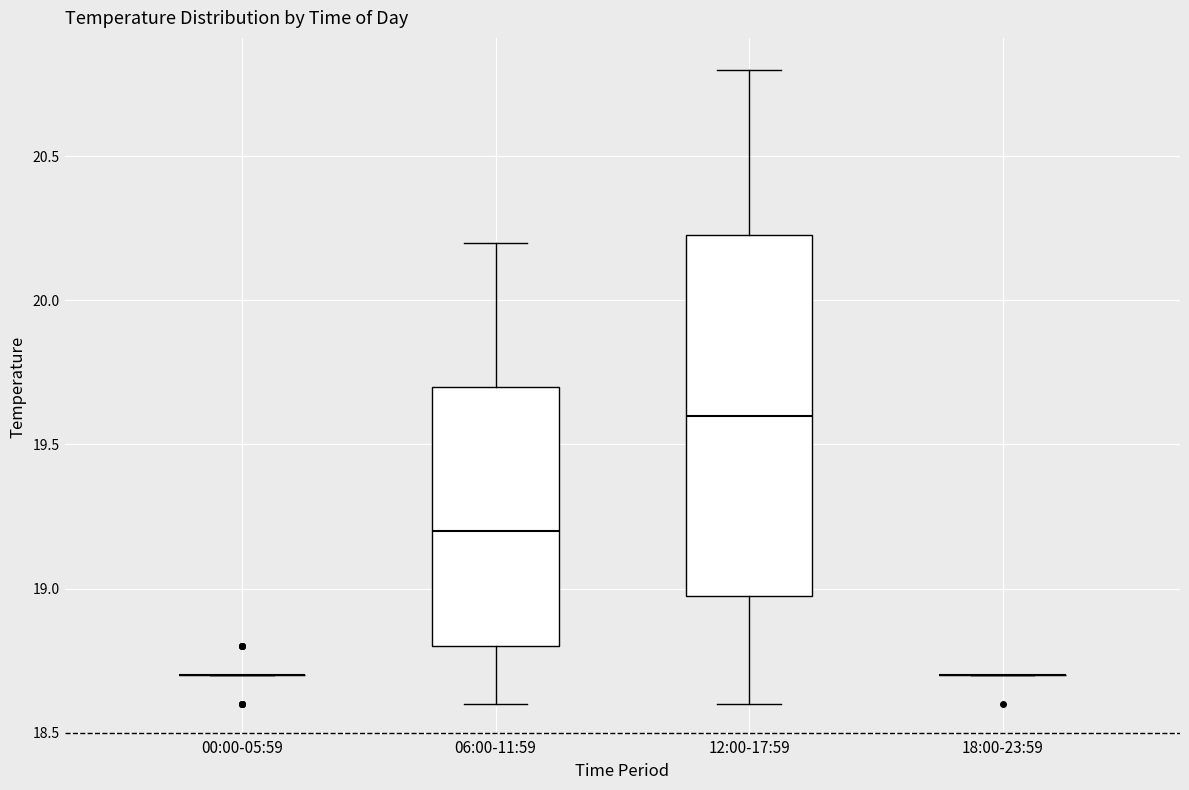

Comparing the boxes themselves (not the whiskers), which one is the tallest?

12:00-17:59